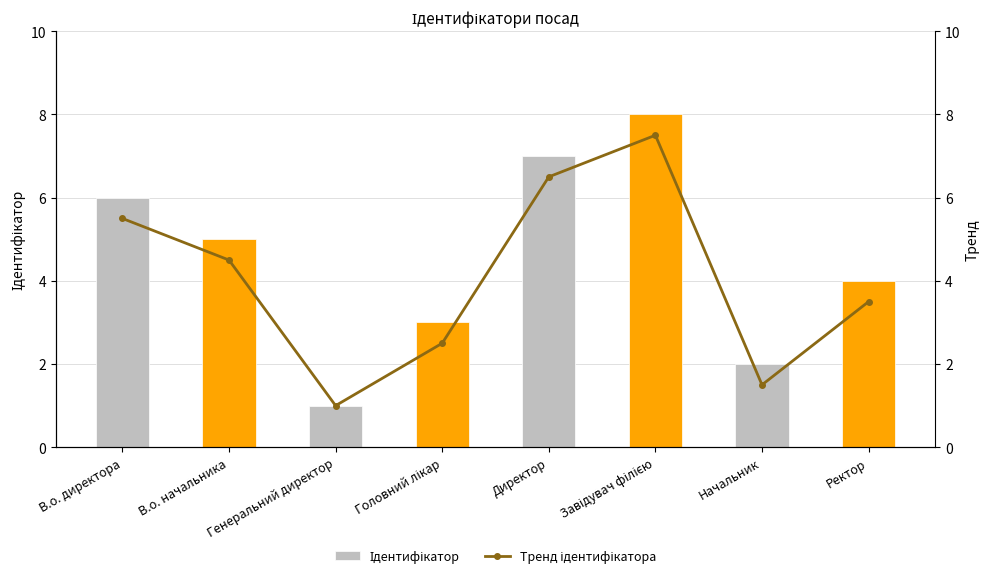

The value of Ідентифікатор at Завідувач філією is 4.5. True or false?

False